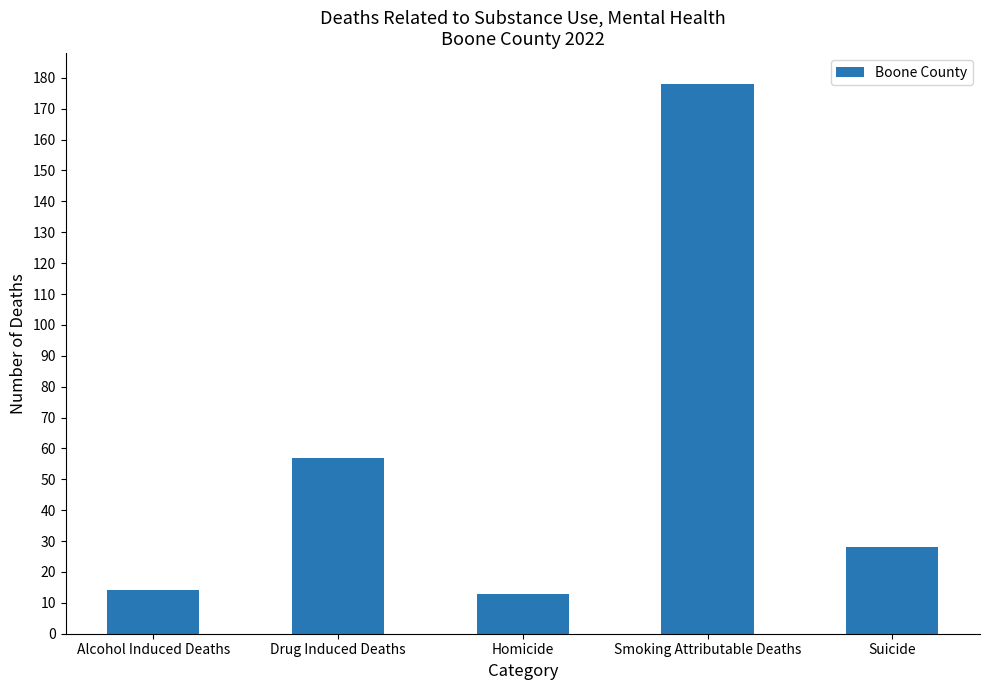

The chart shows a value of 275 at Smoking Attributable Deaths. True or false?

False